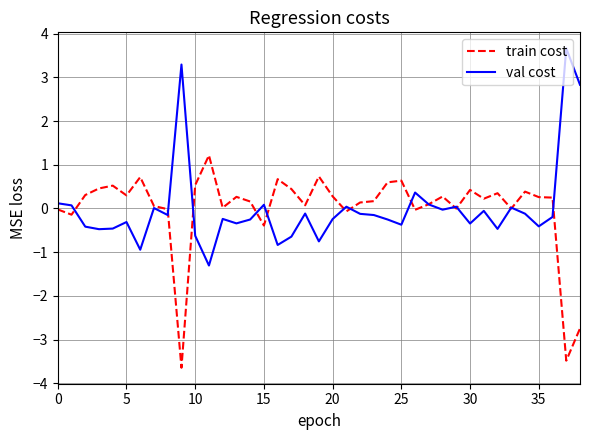

What is the maximum value shown in the chart?

3.7